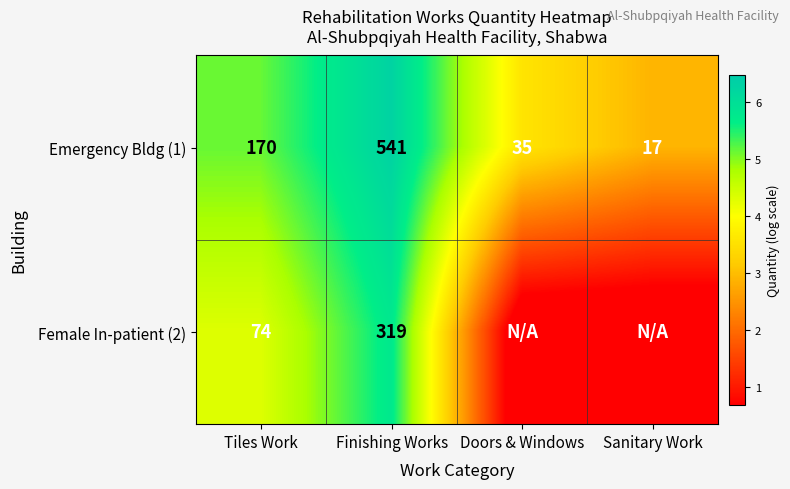

The value of Emergency Bldg (1) at Finishing Works is 541. True or false?

True